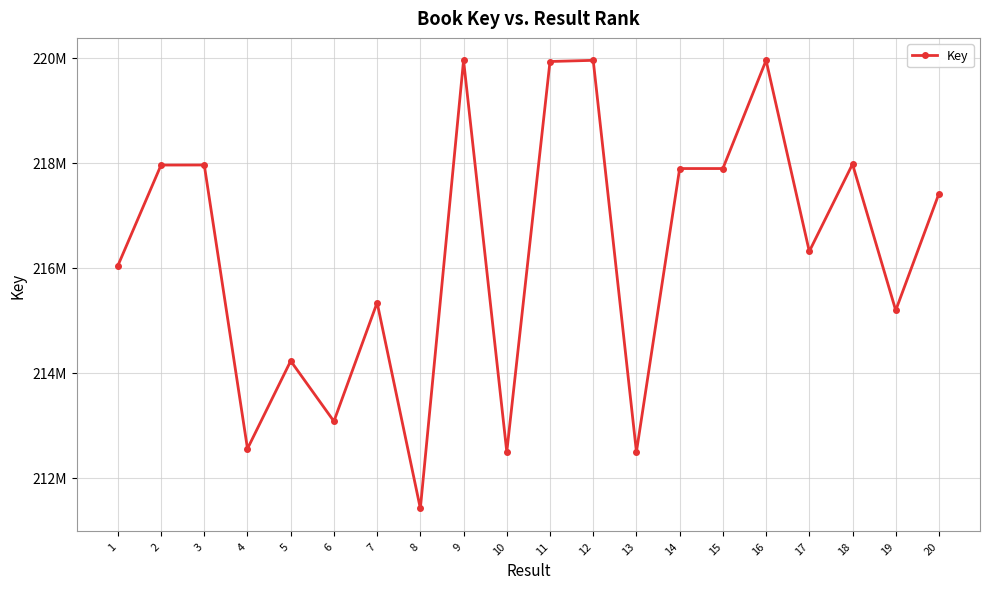

What is the change in value from 4 to 12?

+7396049